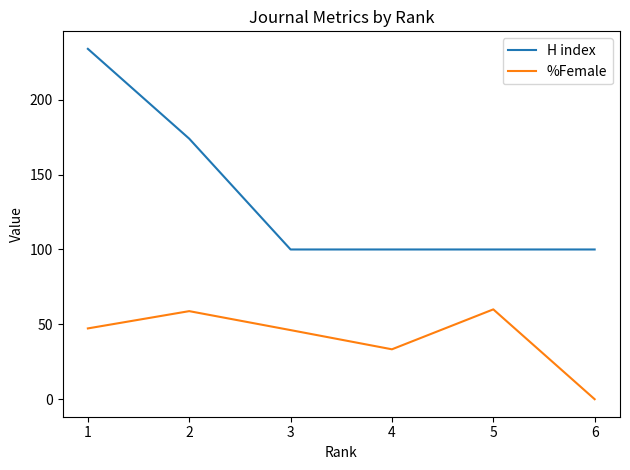

Which series has the widest spread of values?

H index